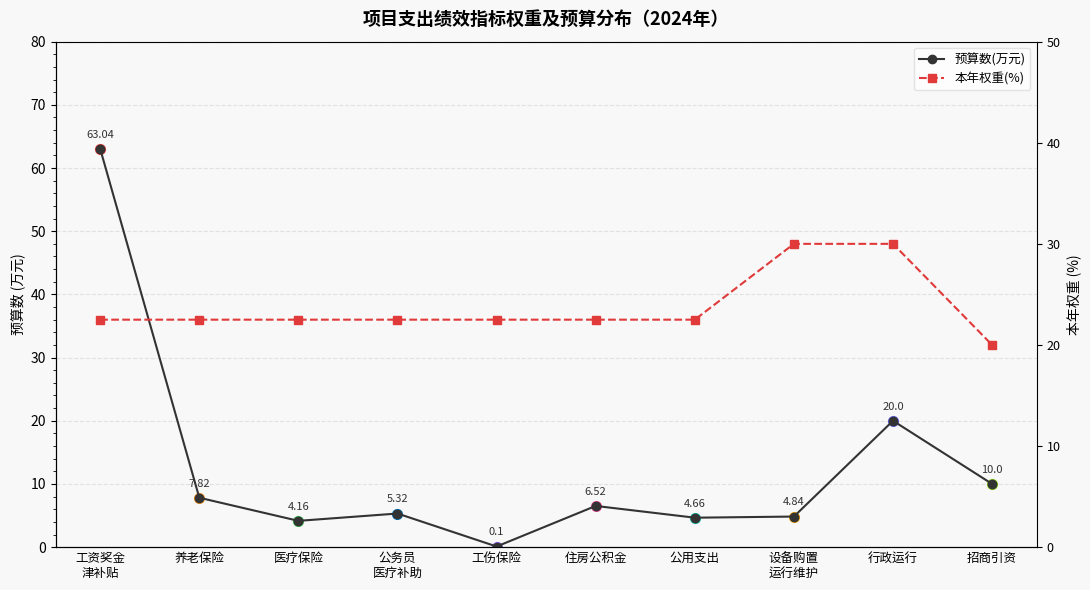

At 行政运行, list the series in order from smallest to largest.

预算数(万元), 本年权重(%)